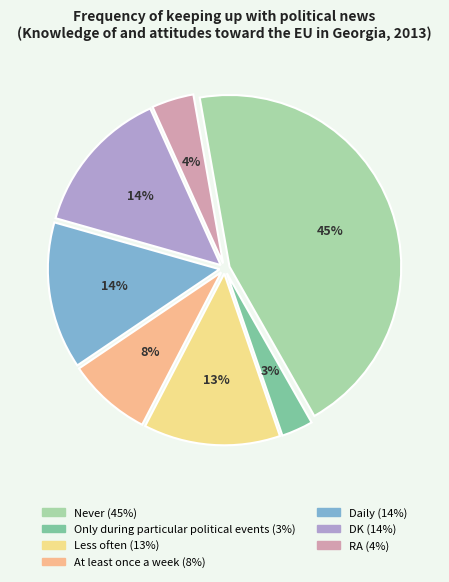

Rank the categories by value from lowest to highest.

Only during particular political events, RA, At least once a week, Less often, Daily, DK, Never